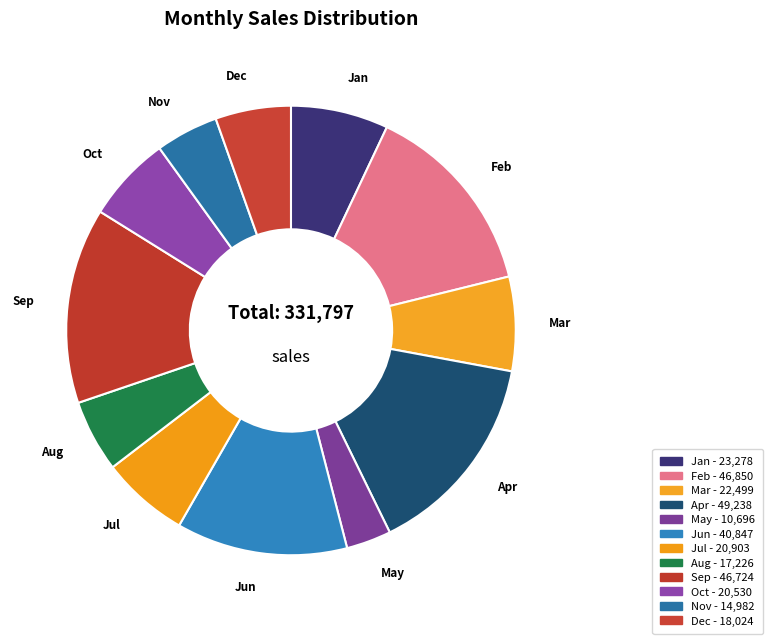

True or false: Jan accounts for 19% of the total.

False